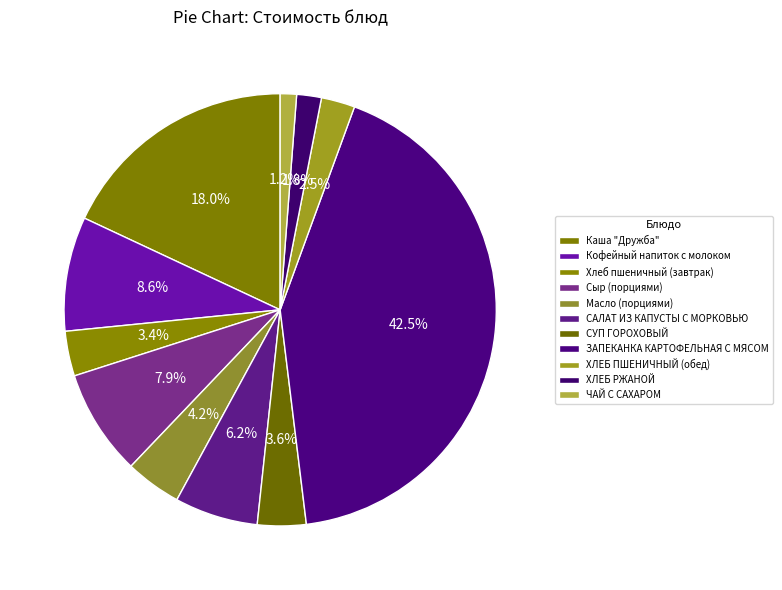

To the nearest percent, what is the difference between the largest and smallest slice percentages?

41%